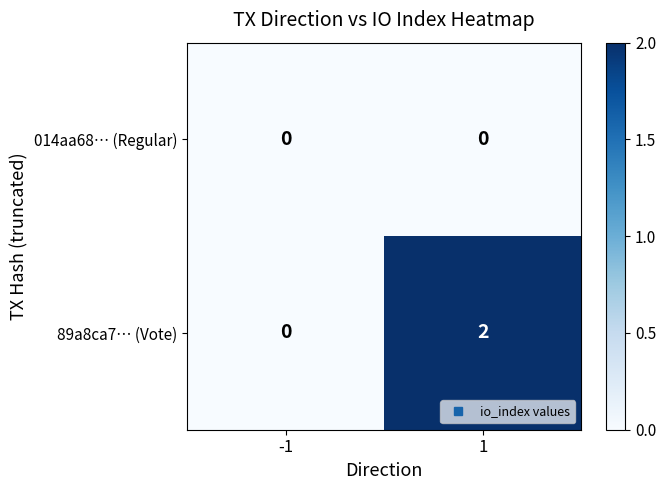

Reading right to left, transcribe all the data shown in this chart.

014aa68… (Regular): 1=0	-1=0
89a8ca7… (Vote): 1=2	-1=0